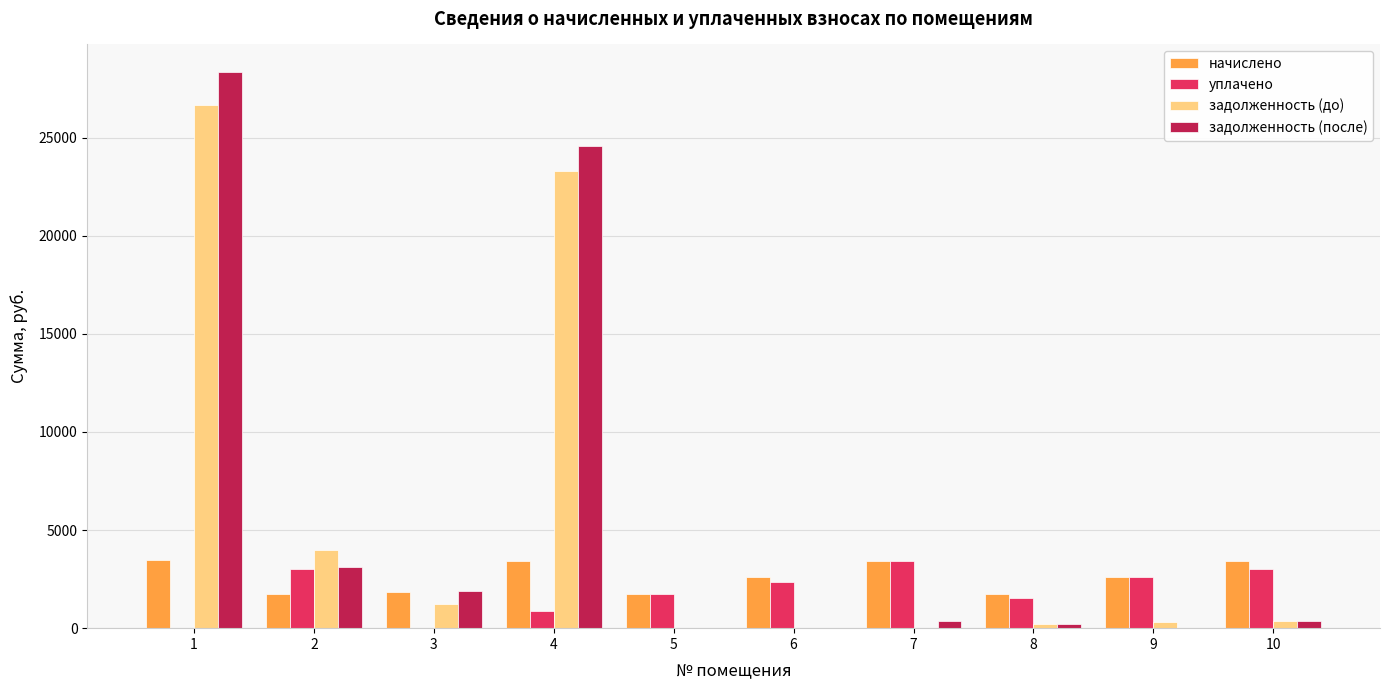

Where does the уплачено series first go above 2343?

2